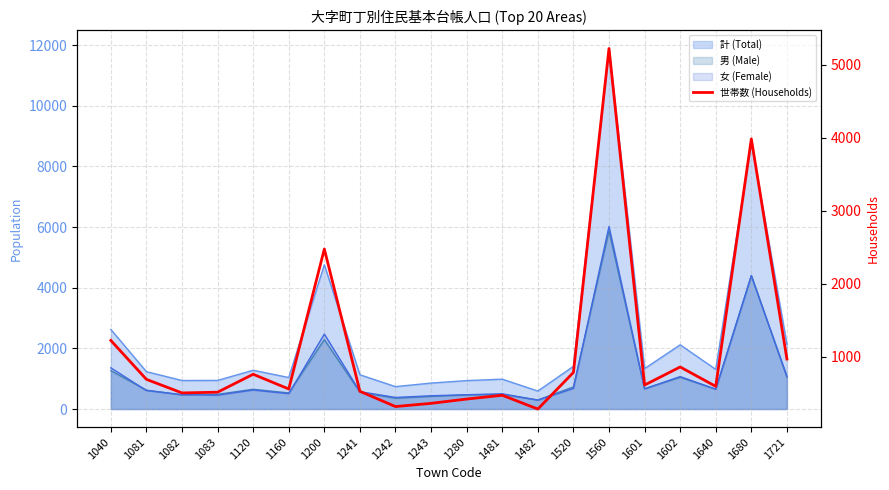

How many interior local peaks (higher than both neighbors) does the data have?

6